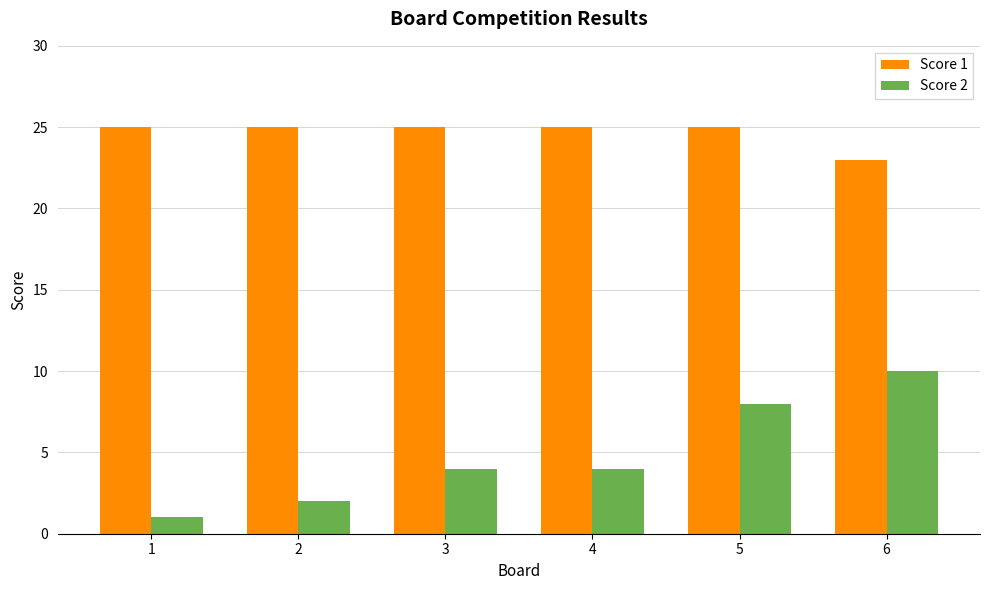

At 5, list the series in order from smallest to largest.

Score 2, Score 1